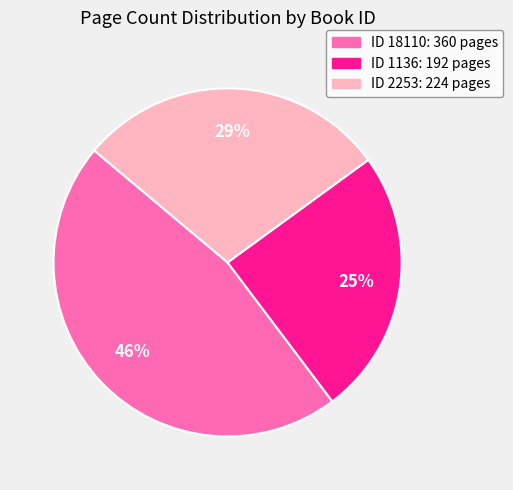

Does any single category account for the majority?

No